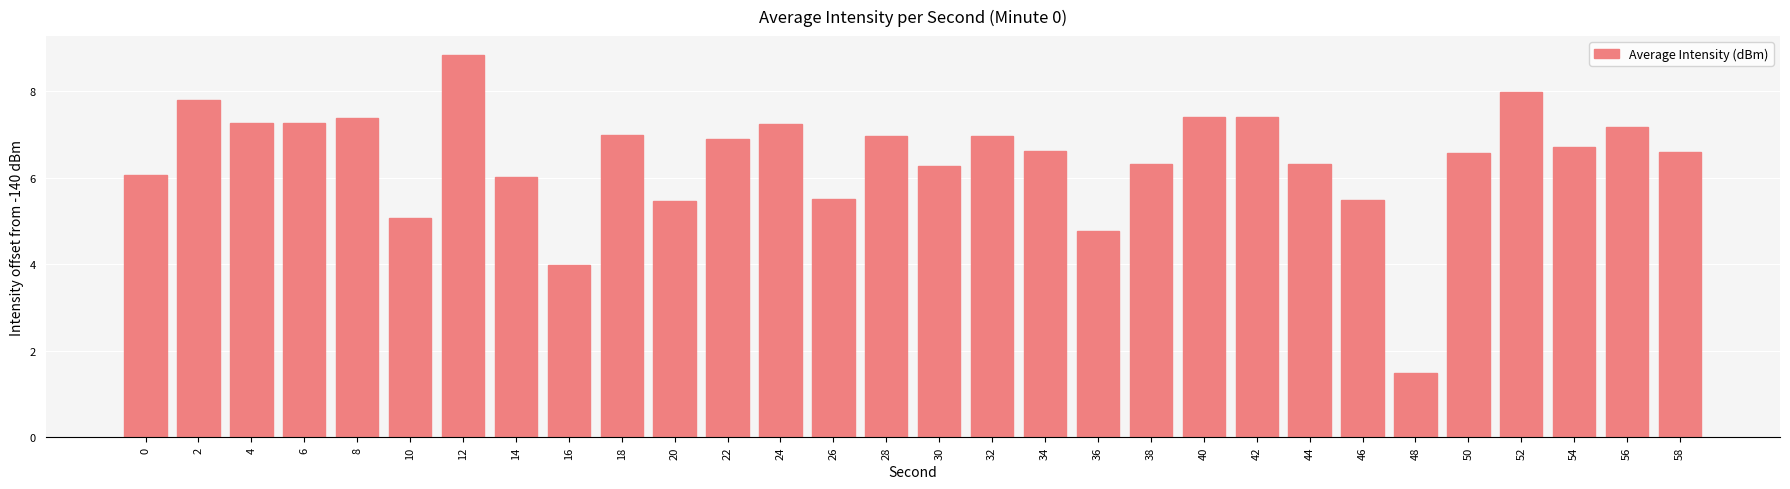

True or false: the data shows 6.7 at 54.

True